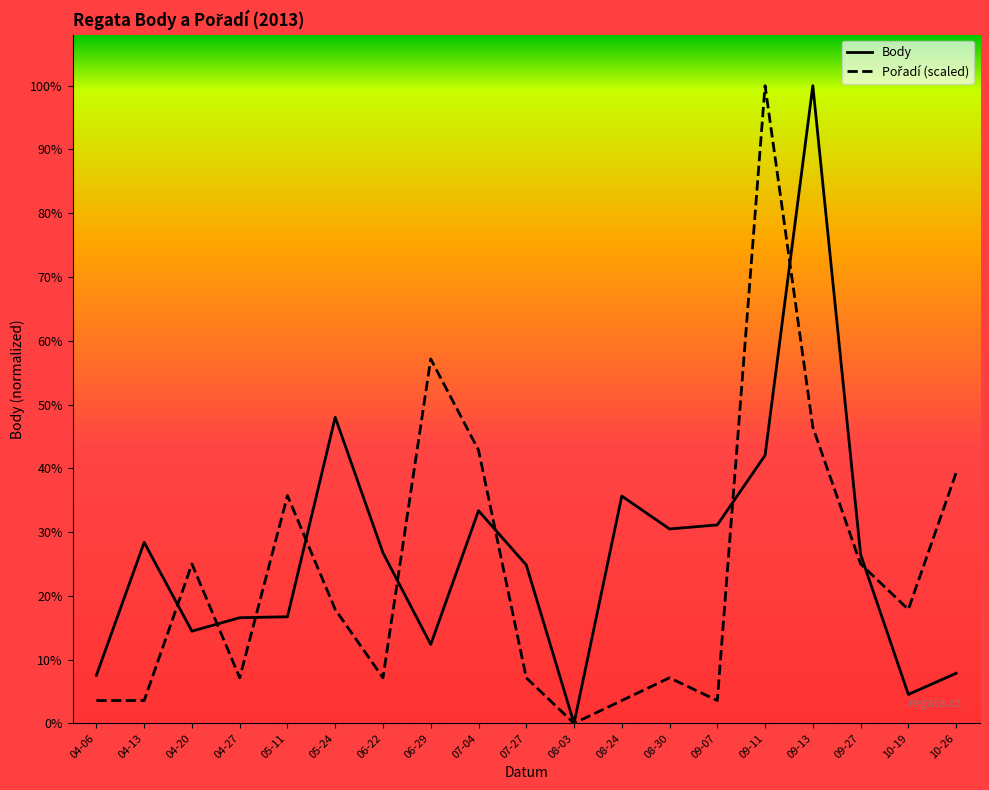

Which category has the lowest value across all series?

08-03